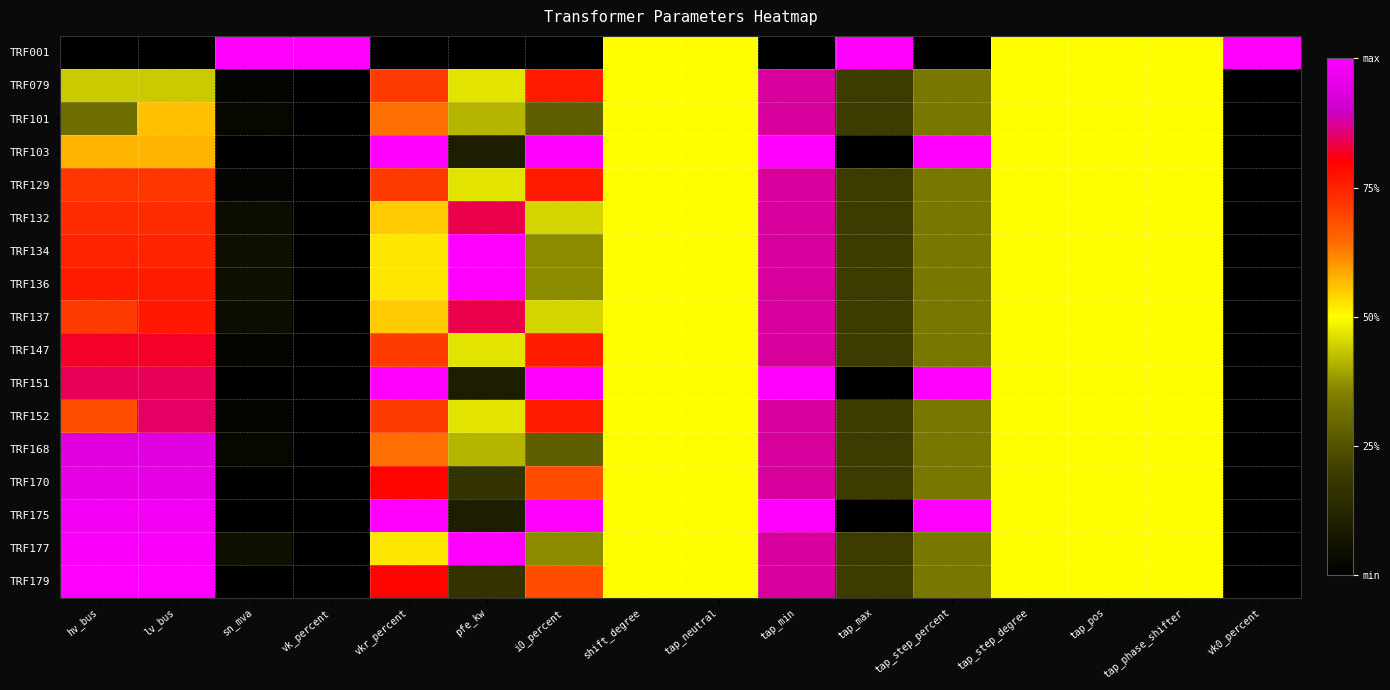

Count the number of data series in this chart.

17